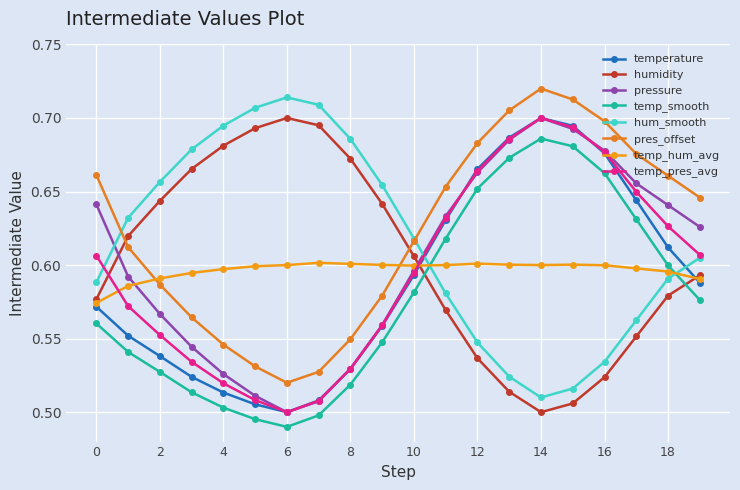

Which series has the largest total across all categories?

pres_offset